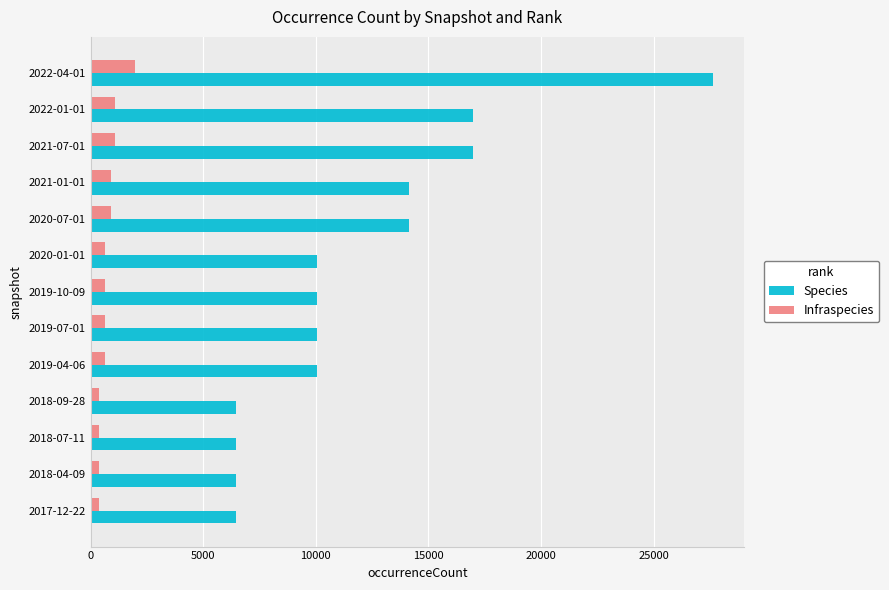

Which series changed the most between 2019-04-06 and 2021-01-01?

Species